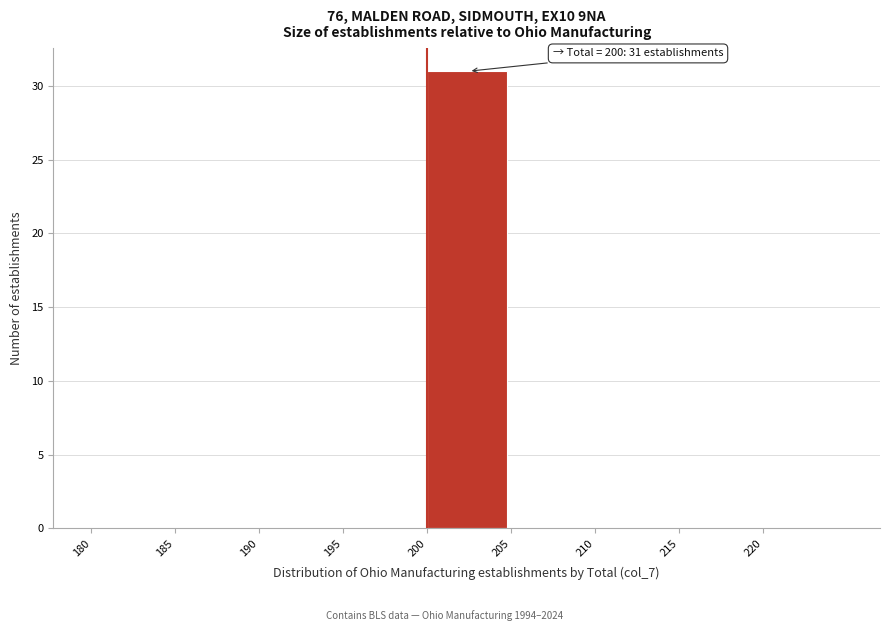

Over which range of the x-axis is the bar tallest?

200 to 205